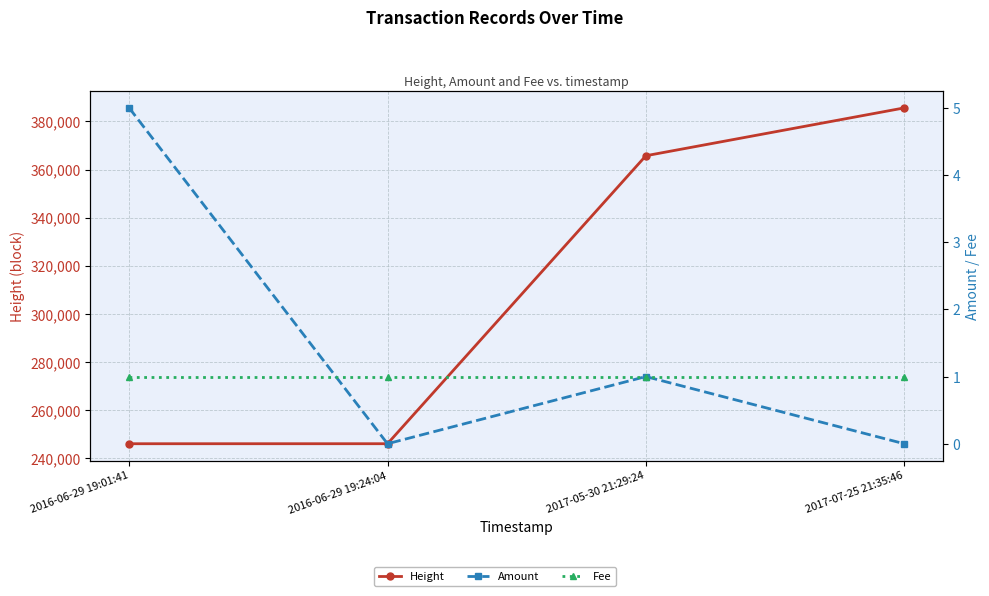

Which series has the largest total across all categories?

Height